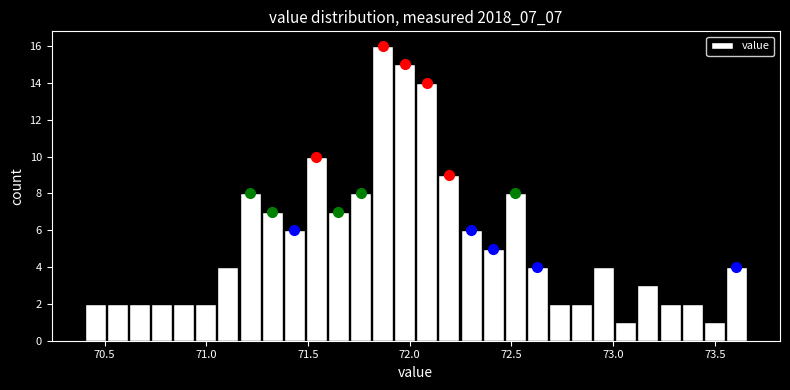

Read against the x-axis, roughly where is the centre of the tallest bar?

71.85